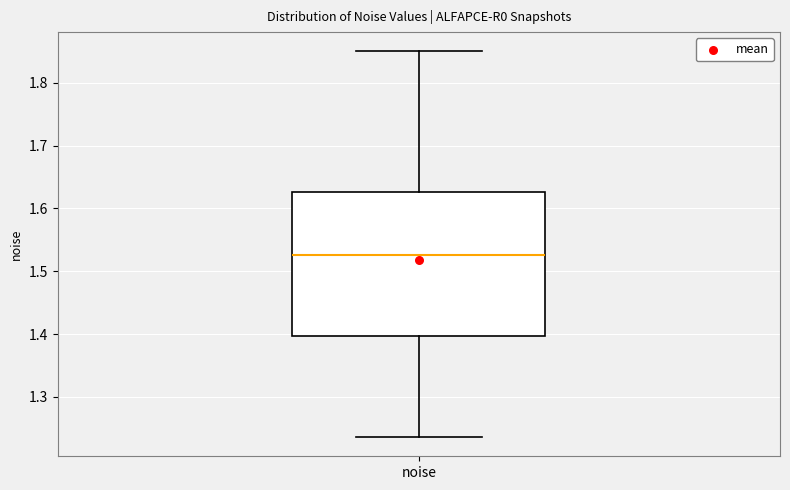

Where is the upper edge of the box for noise on the y-axis? The values are not printed on the chart, so give them approximately, as read against the axis.

1.63